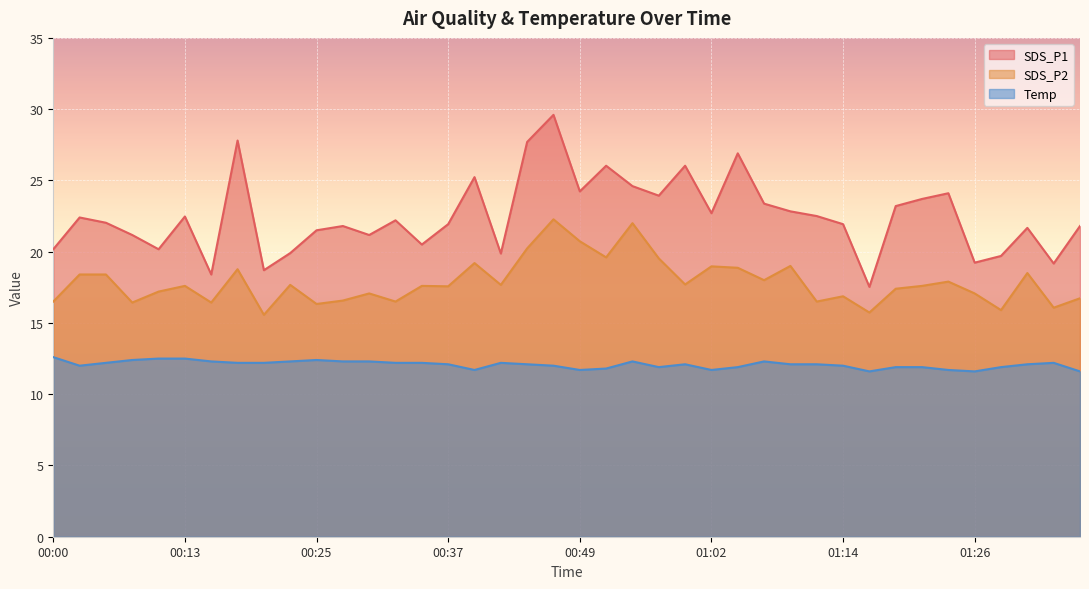

Which has a higher value, 00:22 or 00:15?

00:22